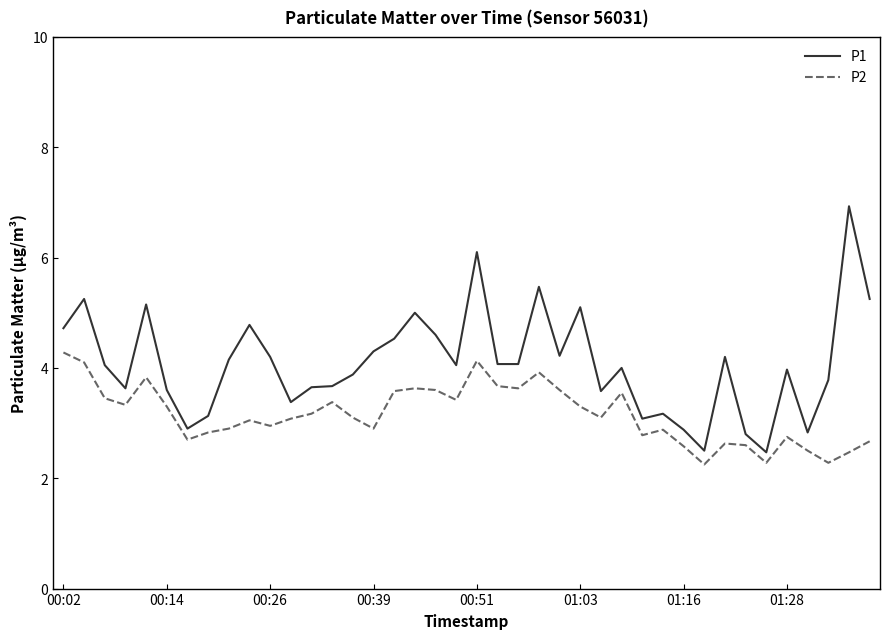

True or false: P2 and P1 cross at least once.

False